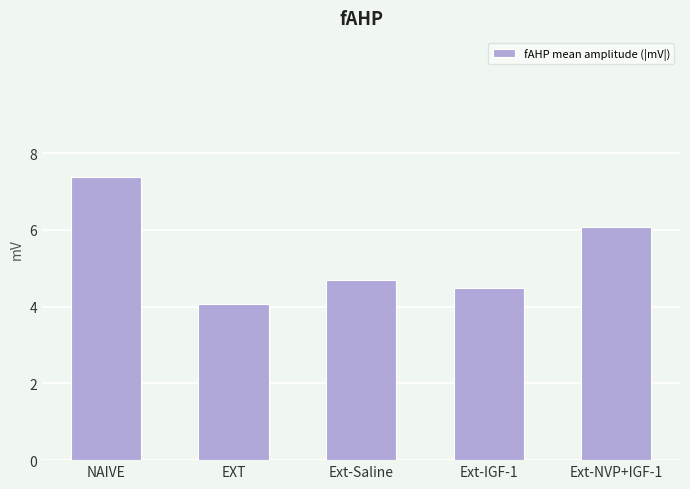

Reading right to left, what are all the values shown in this chart?

Ext-NVP+IGF-1=6.1	Ext-IGF-1=4.5	Ext-Saline=4.7	EXT=4.1	NAIVE=7.4